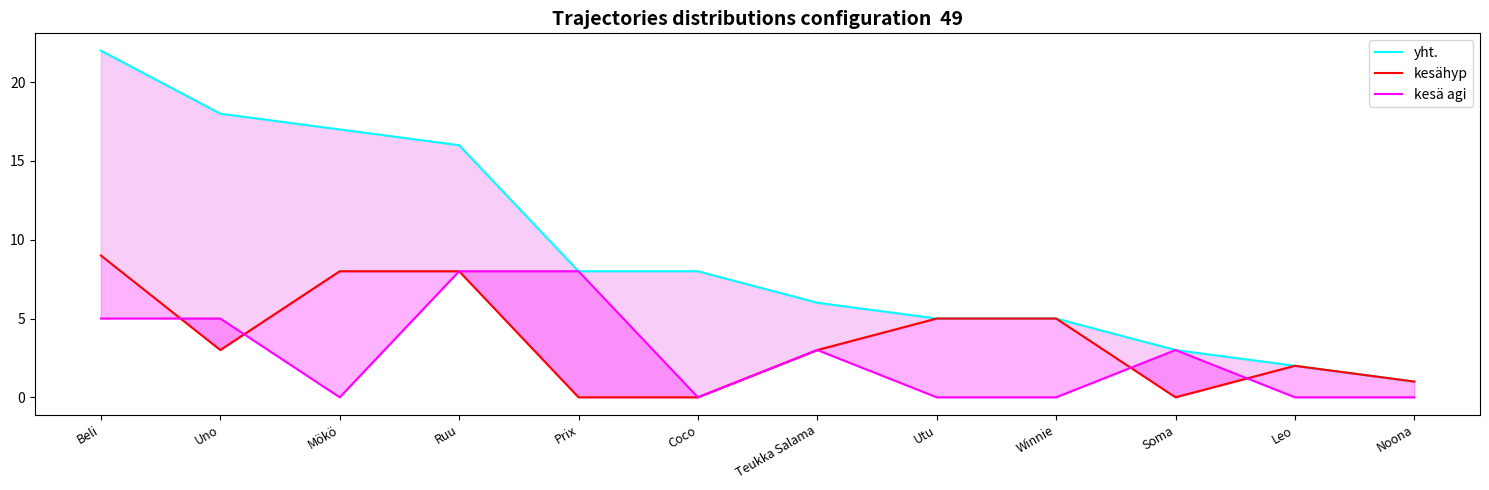

How many values in the yht. series are below 8?

6